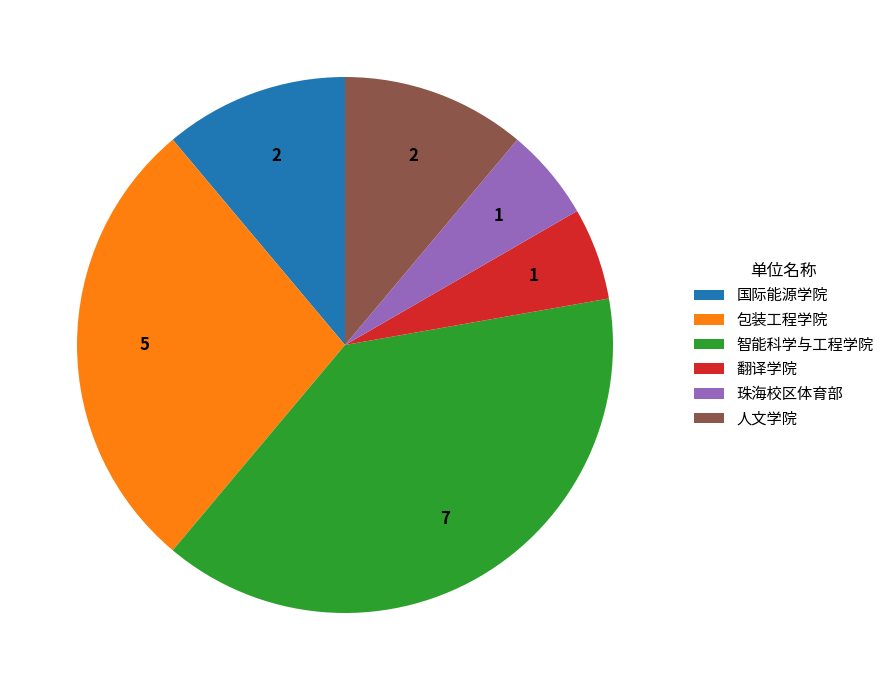

Is the sum of 智能科学与工程学院 and 包装工程学院 greater than half?

Yes